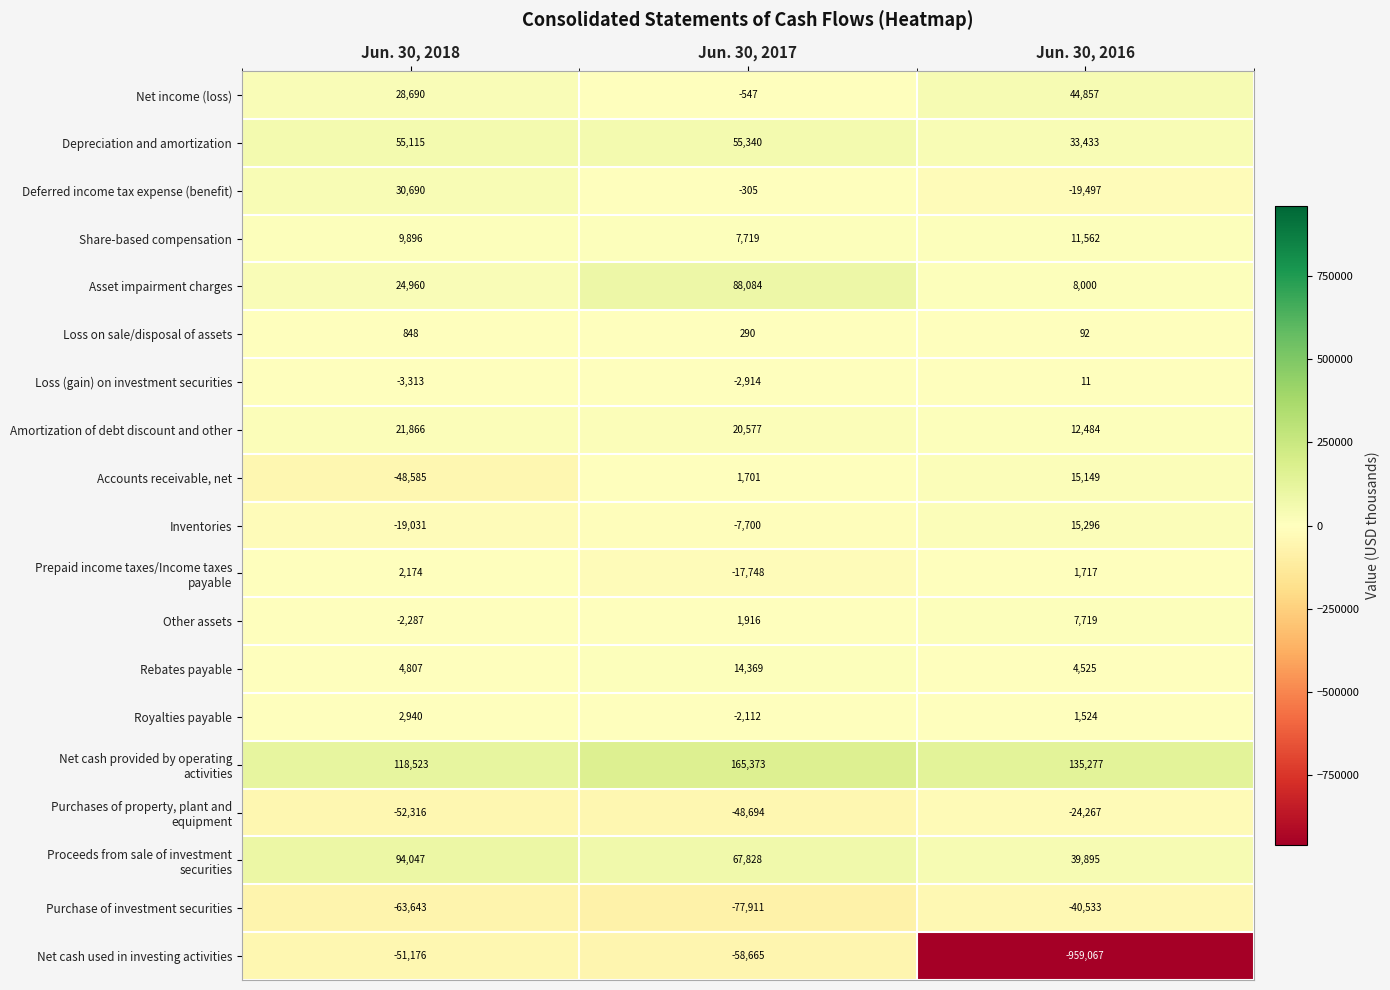

What is the sum of all Deferred income tax expense (benefit) values?

10888